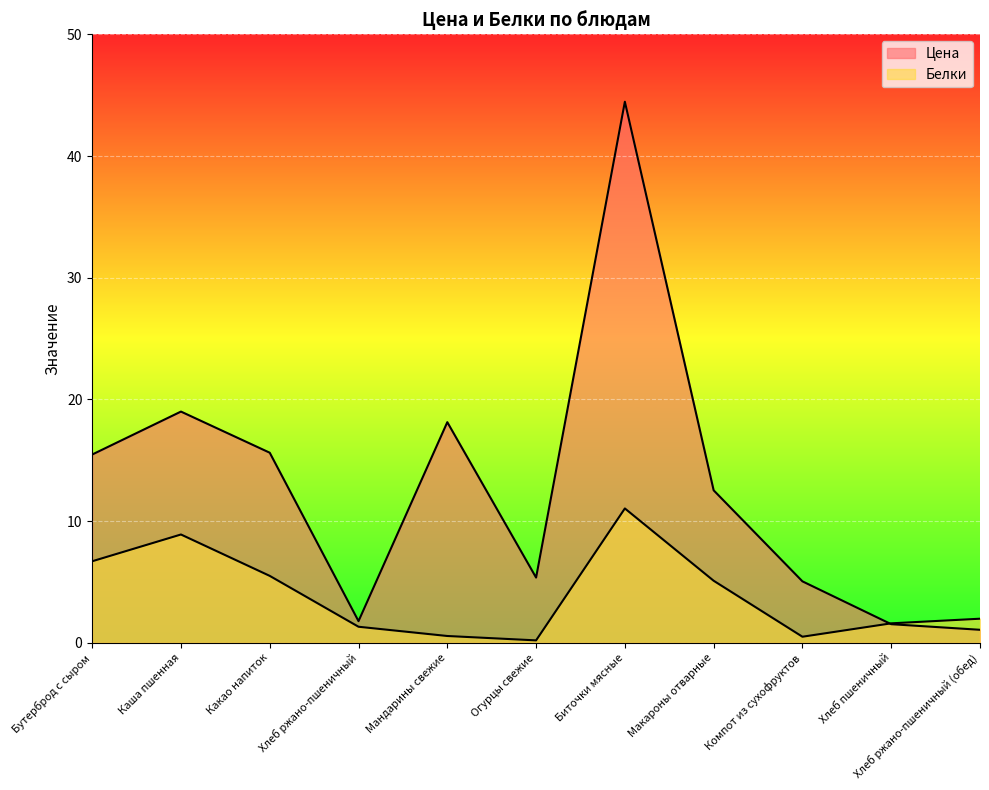

How many interior local peaks does the Цена series have?

3